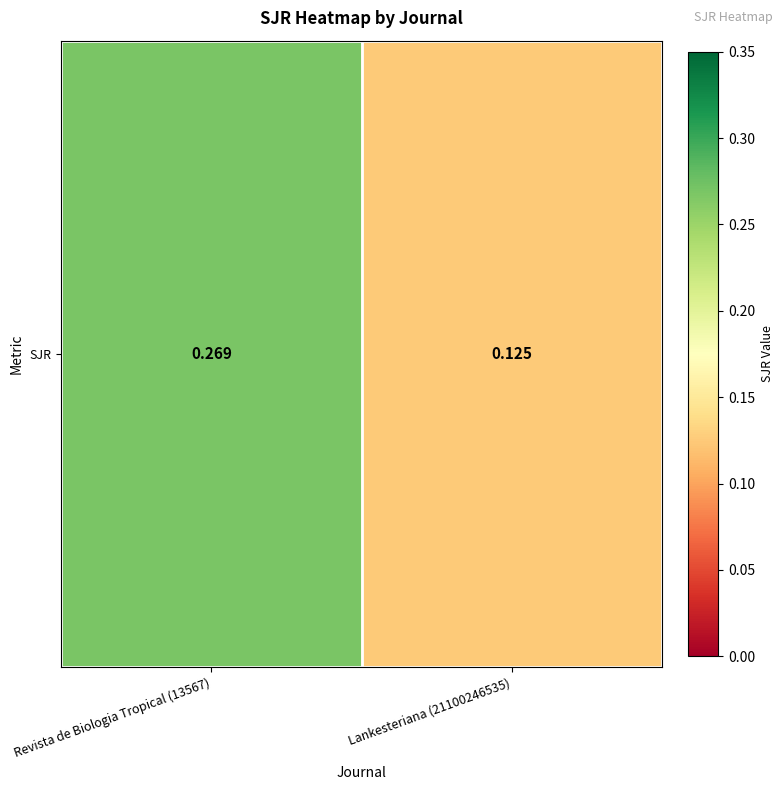

True or false: the data shows 0.3 at Revista de Biologia Tropical (13567).

True